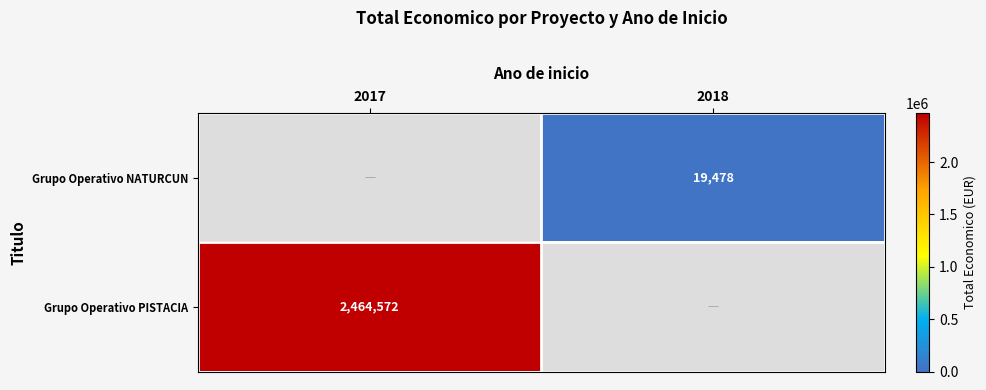

Which has a higher value, 2017 or 2018?

2018